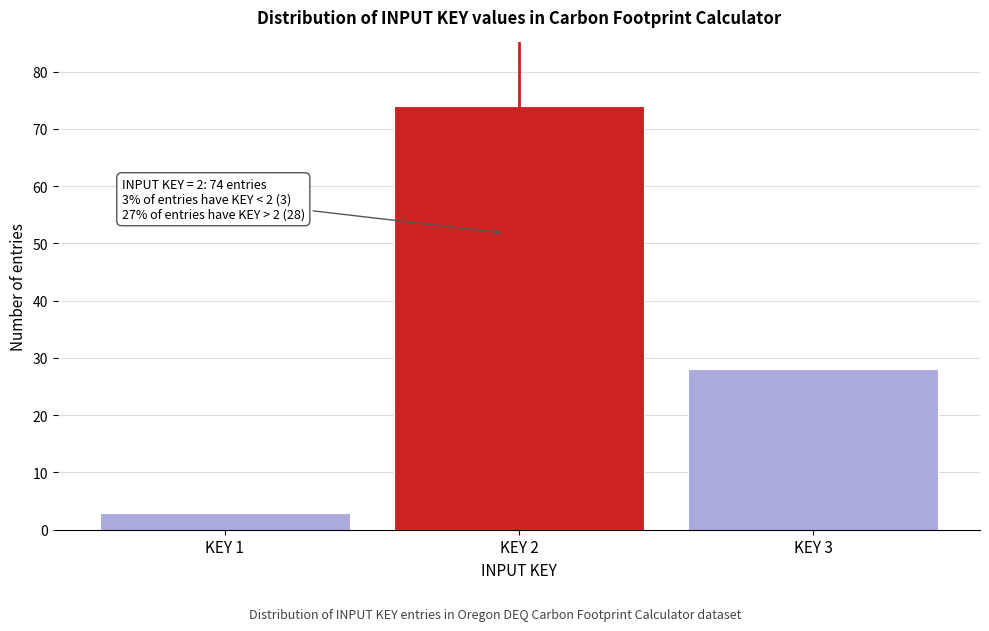

Reading left to right, extract all data points from this chart.

KEY 1=3	KEY 2=74	KEY 3=28